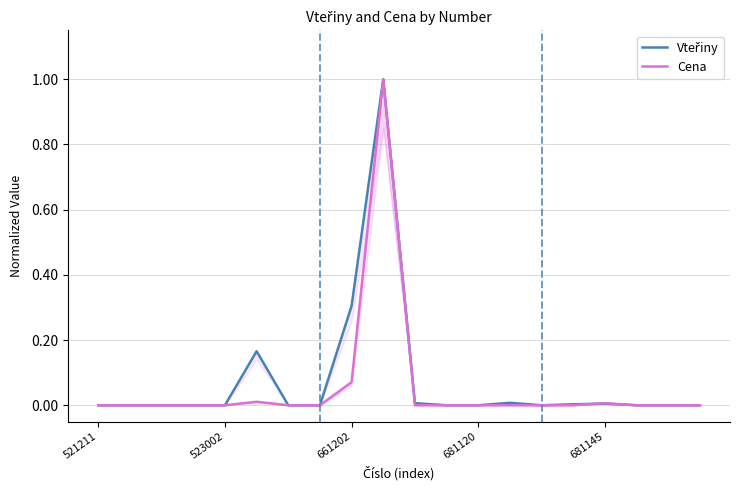

Does the chart display data point markers on the line(s)?

No